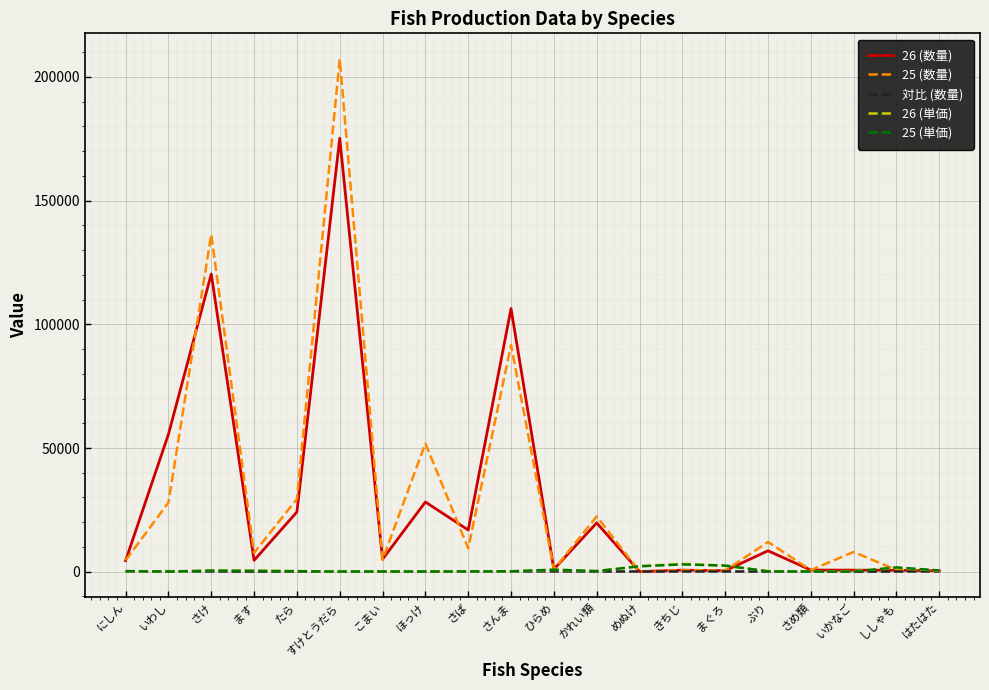

Is it true that 25 (単価) equals 442.0 at さけ?

True